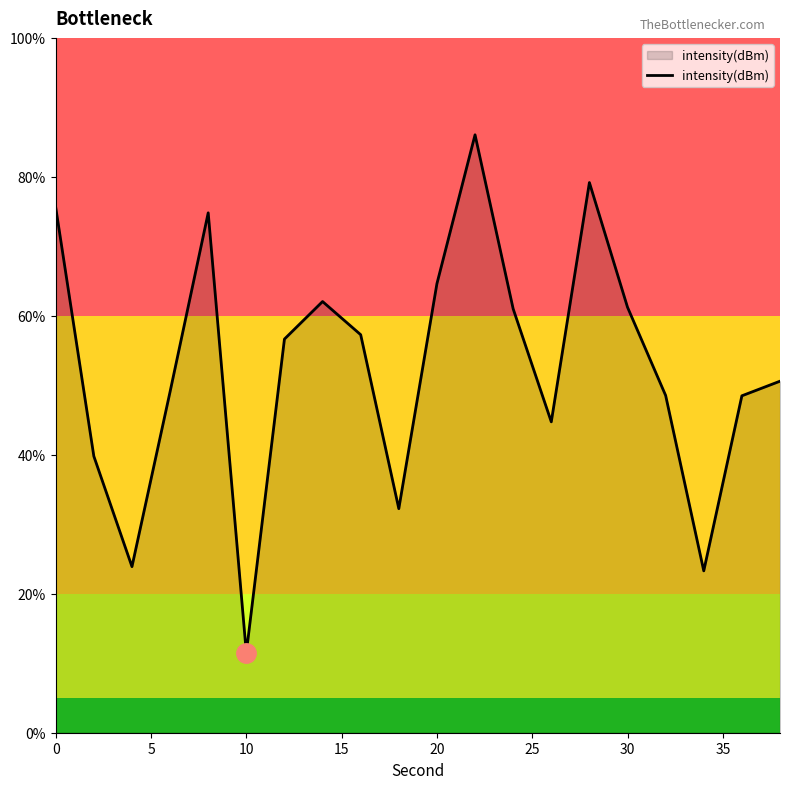

What is the minimum value shown in the chart?

11.5